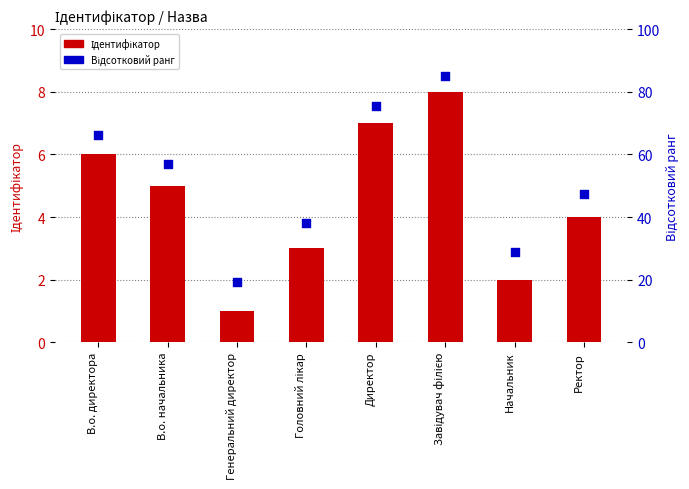

At which category is the sum across all series the highest?

Завідувач філією